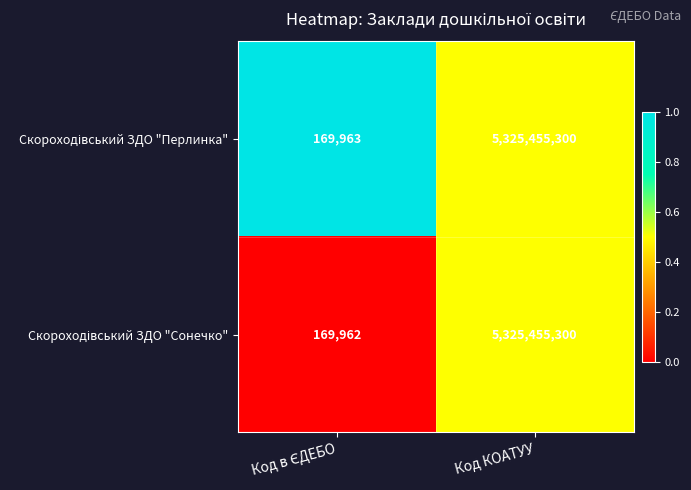

What is the maximum value shown in the chart?

5325455300